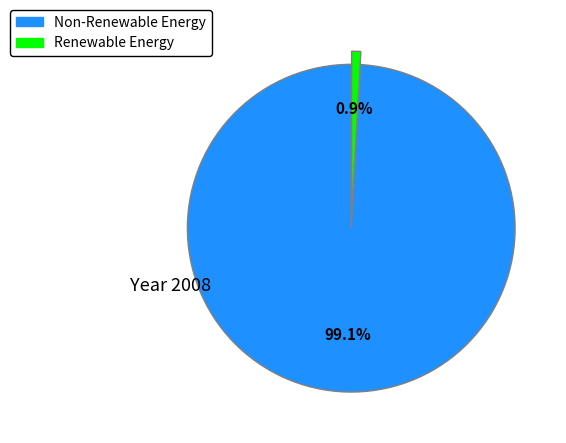

Does any single category account for the majority?

Yes